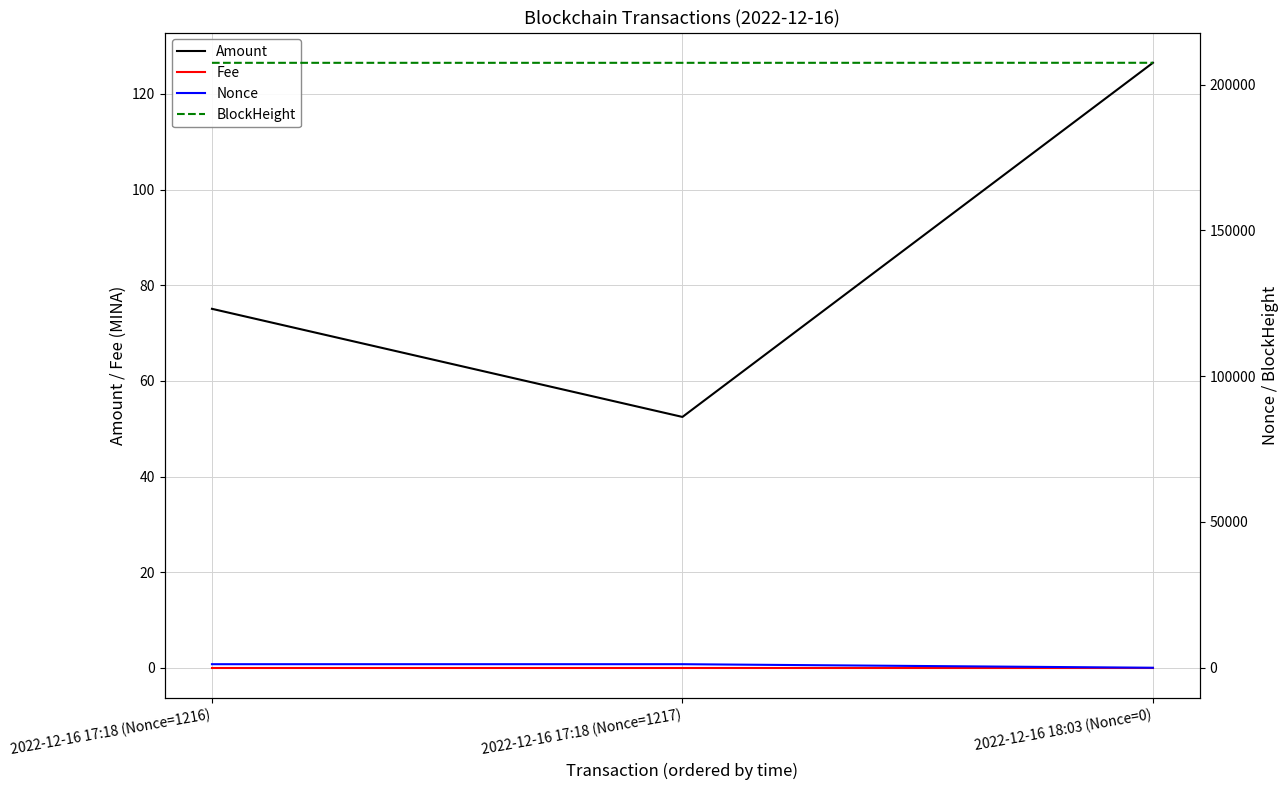

What is the average value of the Nonce series?

811.0